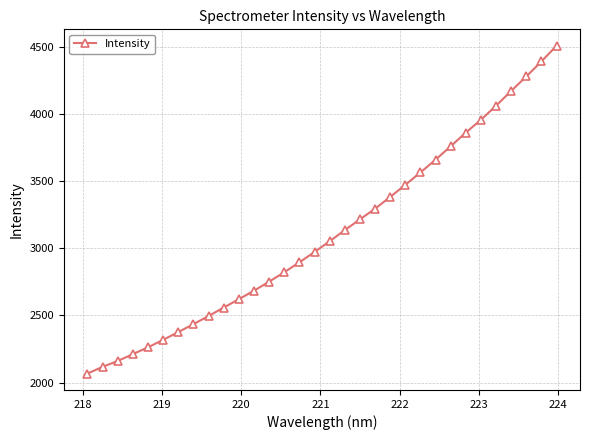

What is the value of the 32nd point from the left?

4507.1